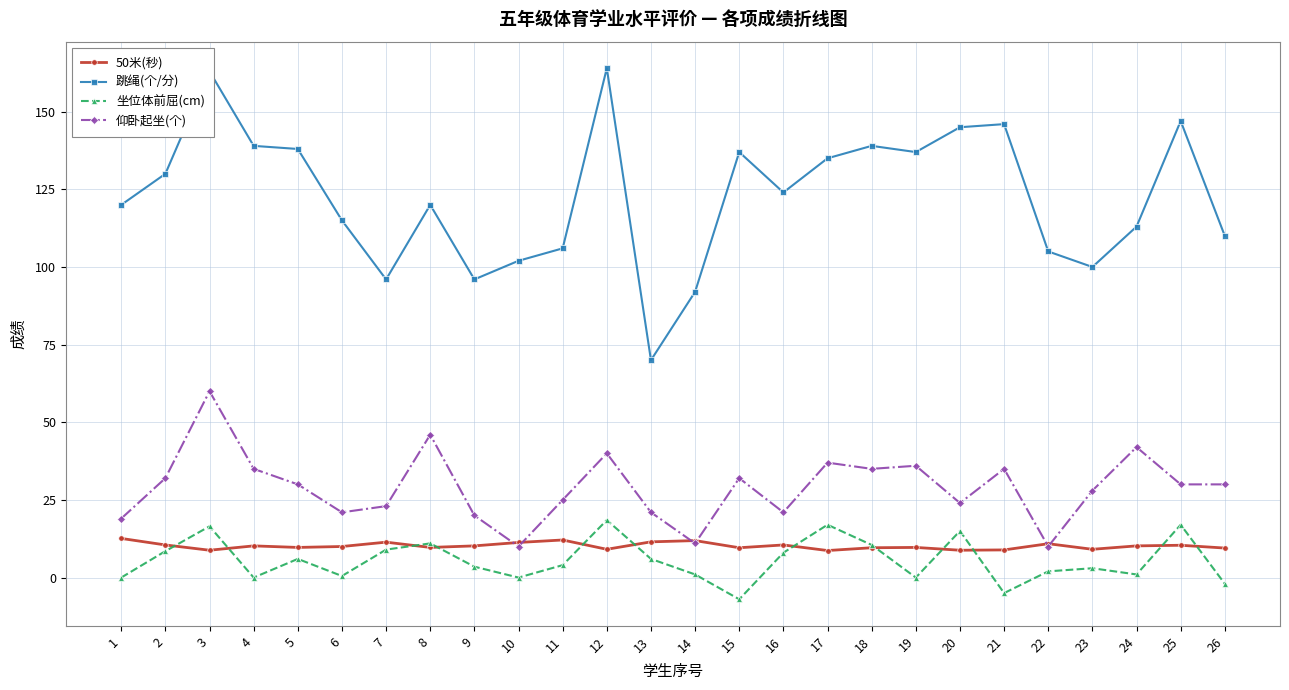

At how many categories does at least one series exceed 18?

26